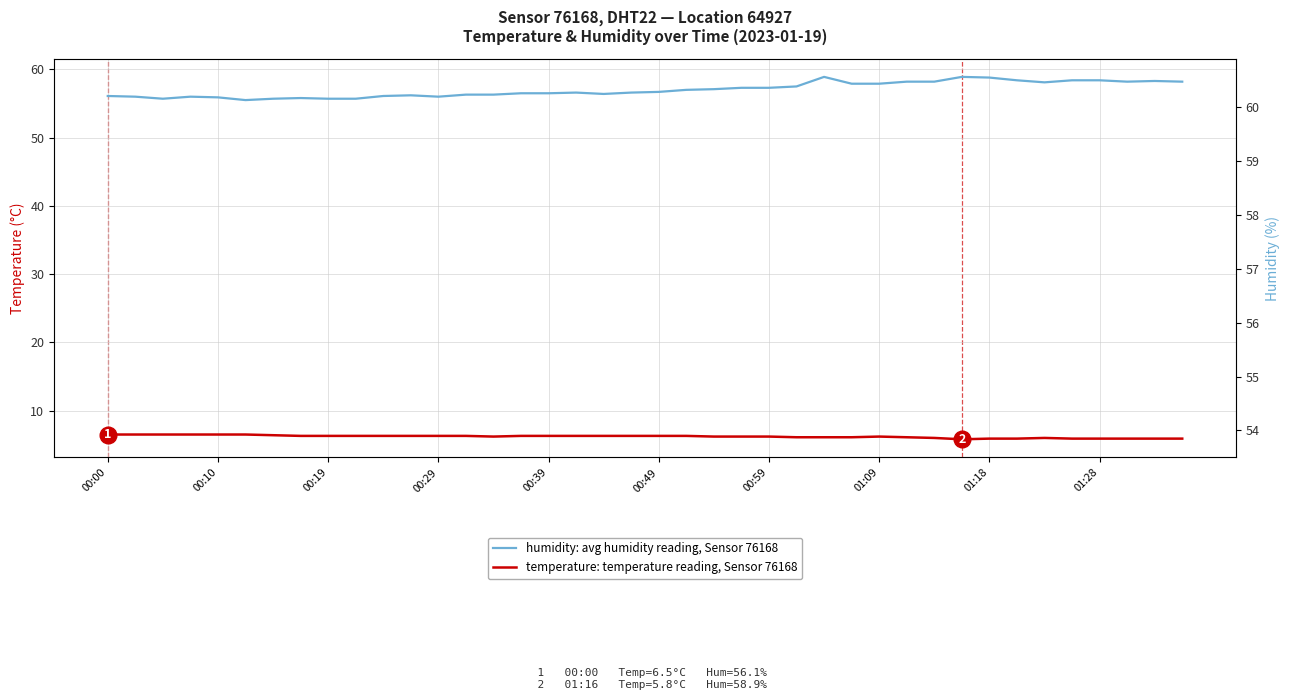

Reading left to right, transcribe all the data shown in this chart.

humidity: avg humidity reading, Sensor 76168: 56.1	56.0	55.7	56.0	55.9	55.5	55.7	55.8	55.7	55.7	56.1	56.2	56.0	56.3	56.3	56.5	56.5	56.6	56.4	56.6	56.7	57.0	57.1	57.3	57.3	57.5	58.9	57.9	57.9	58.2	58.2	58.9	58.8	58.4	58.1	58.4	58.4	58.2	58.3	58.2
temperature: temperature reading, Sensor 76168: 6.5	6.5	6.5	6.5	6.5	6.5	6.4	6.3	6.3	6.3	6.3	6.3	6.3	6.3	6.2	6.3	6.3	6.3	6.3	6.3	6.3	6.3	6.2	6.2	6.2	6.1	6.1	6.1	6.2	6.1	6.0	5.8	5.9	5.9	6.0	5.9	5.9	5.9	5.9	5.9